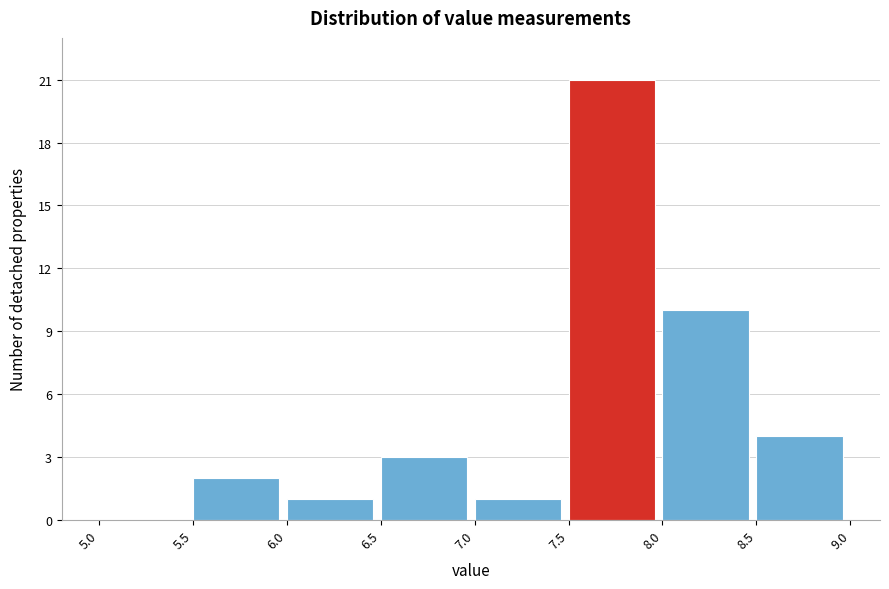

What is the height of the bar covering 6.0 to 6.5 on the x-axis? The values are not printed on the chart, so give them approximately, as read against the axis.

1